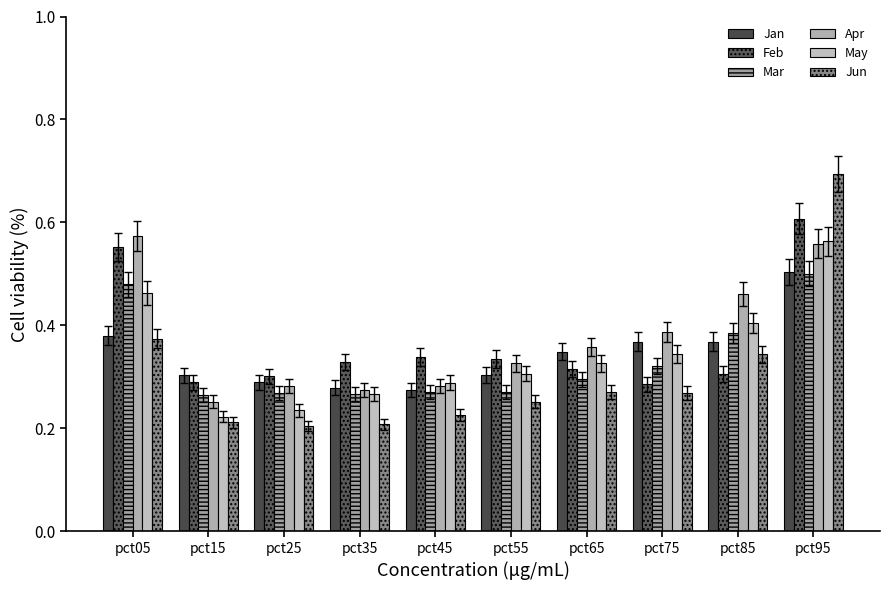

How many bars are there in each group?

6